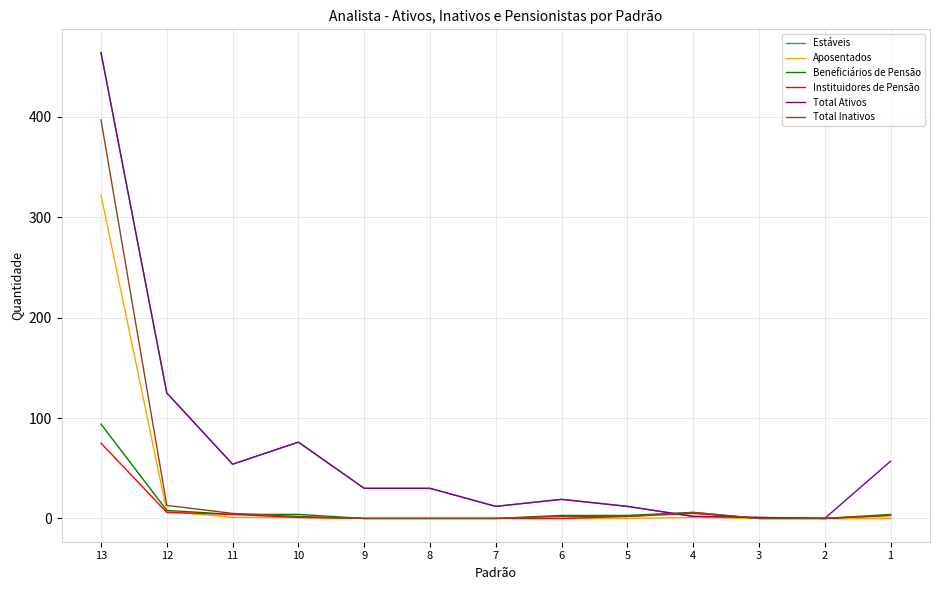

At which category is the sum across all series the highest?

13